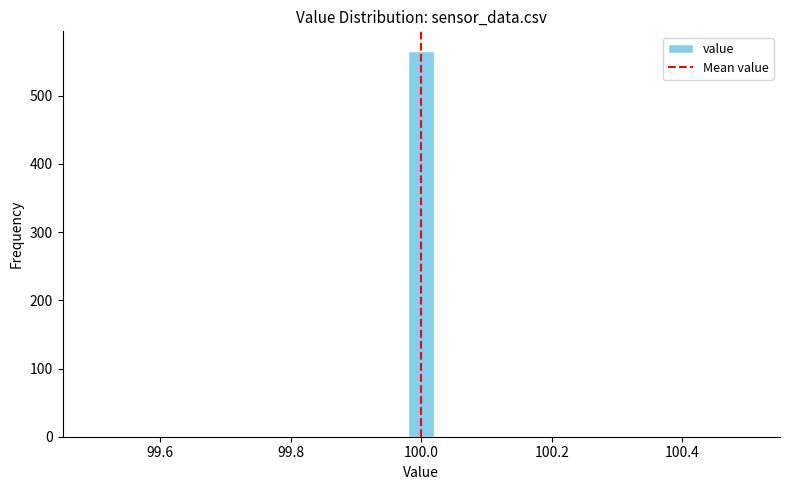

Around what value on the x-axis is the tallest bar? Give the approximate position of its centre, as read against the axis.

100.00